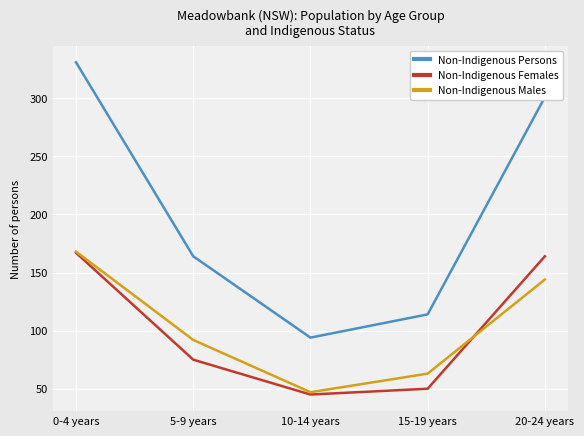

Is the value of Non-Indigenous Males at 20-24 years greater than the value of Non-Indigenous Persons at 0-4 years?

No